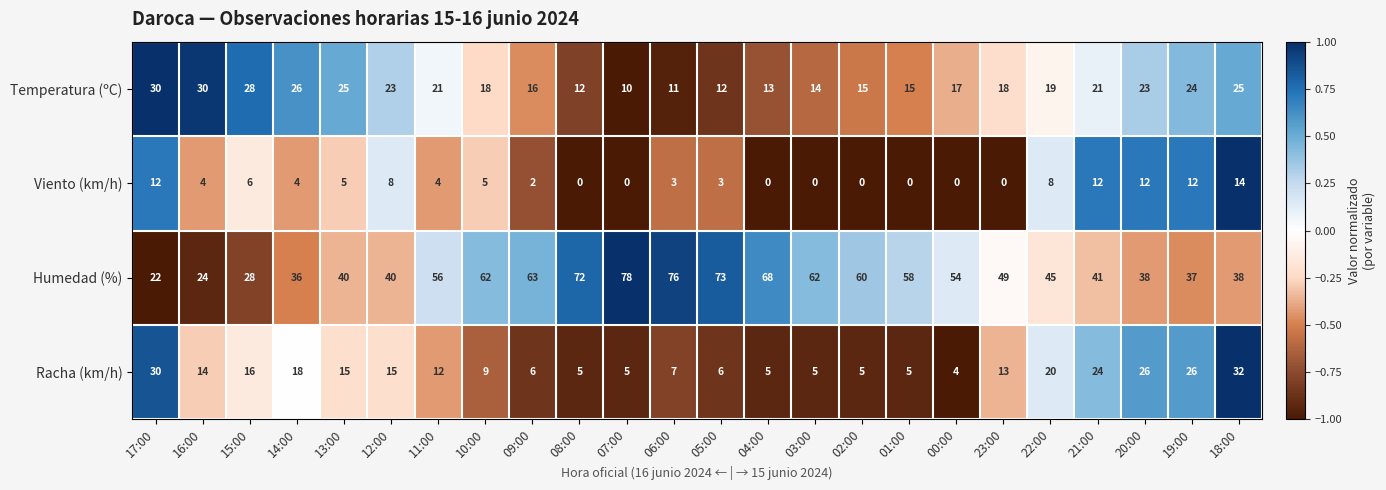

Which series has the largest total across all categories?

Humedad (%)